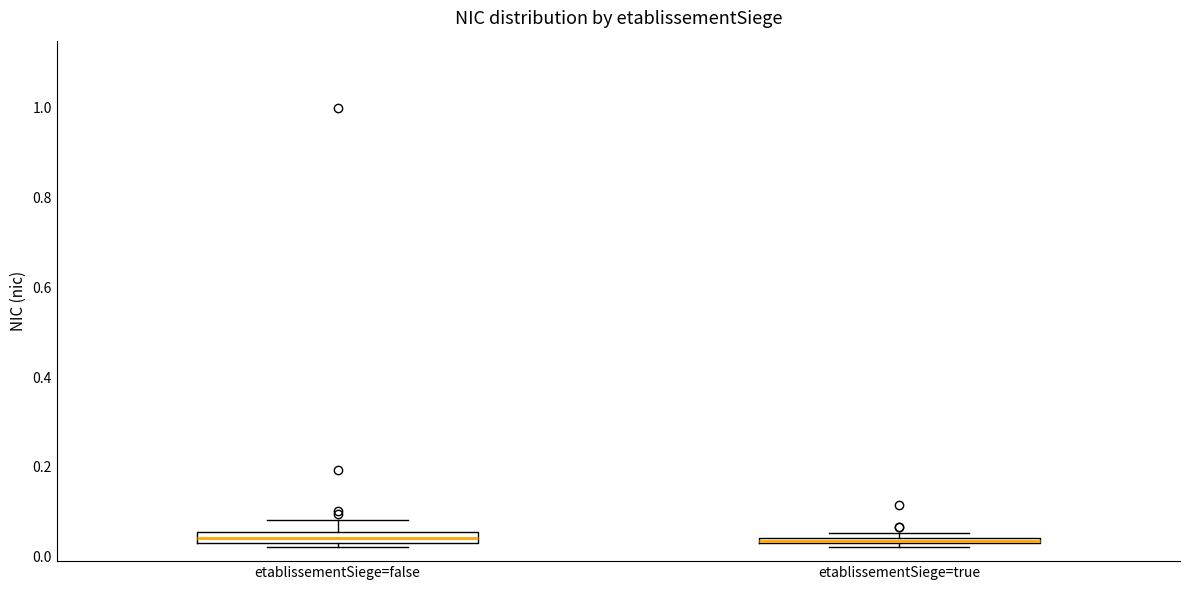

Where is the lower edge of the box for etablissementSiege=false on the y-axis? The values are not printed on the chart, so give them approximately, as read against the axis.

0.04